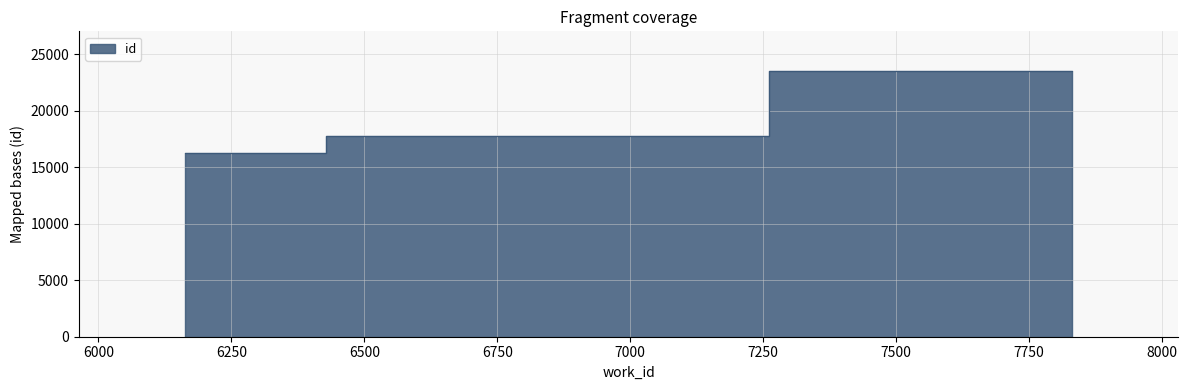

Which has a higher value, 7831 or 6163?

7831